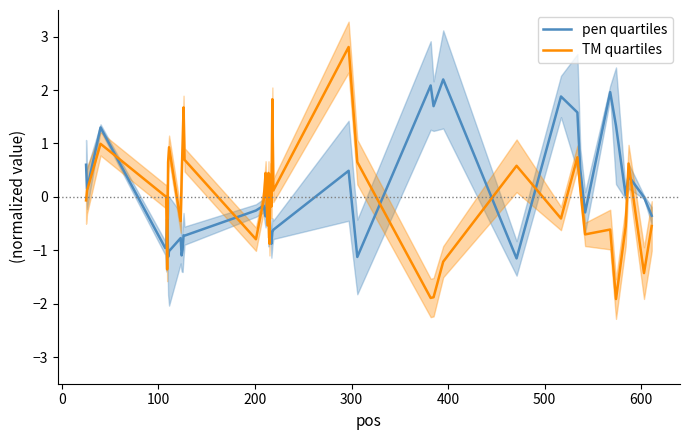

Reading right to left, extract all data points from this chart.

pen quartiles: -0.4	-0.0	0.4	0.0	1.3	2.0	-0.3	0.5	1.6	1.9	-1.2	2.2	1.7	2.1	-1.1	0.5	-0.6	-0.7	-0.9	-0.7	-0.2	-0.4	0.0	-0.4	-0.3	-0.2	-0.3	-0.7	-0.7	-1.0	-1.1	-0.8	-1.0	-1.1	-0.4	-1.0	-1.0	1.3	0.1	0.6
TM quartiles: -0.5	-1.4	0.6	-0.6	-1.9	-0.6	-0.7	0.2	0.7	-0.4	0.6	-1.2	-1.9	-1.9	0.7	2.8	0.1	1.8	-0.2	0.4	-0.9	0.4	-0.5	0.4	0.2	-0.1	-0.8	0.7	1.7	1.0	0.4	-0.5	0.9	0.6	-1.4	0.0	0.0	1.0	0.1	-0.1